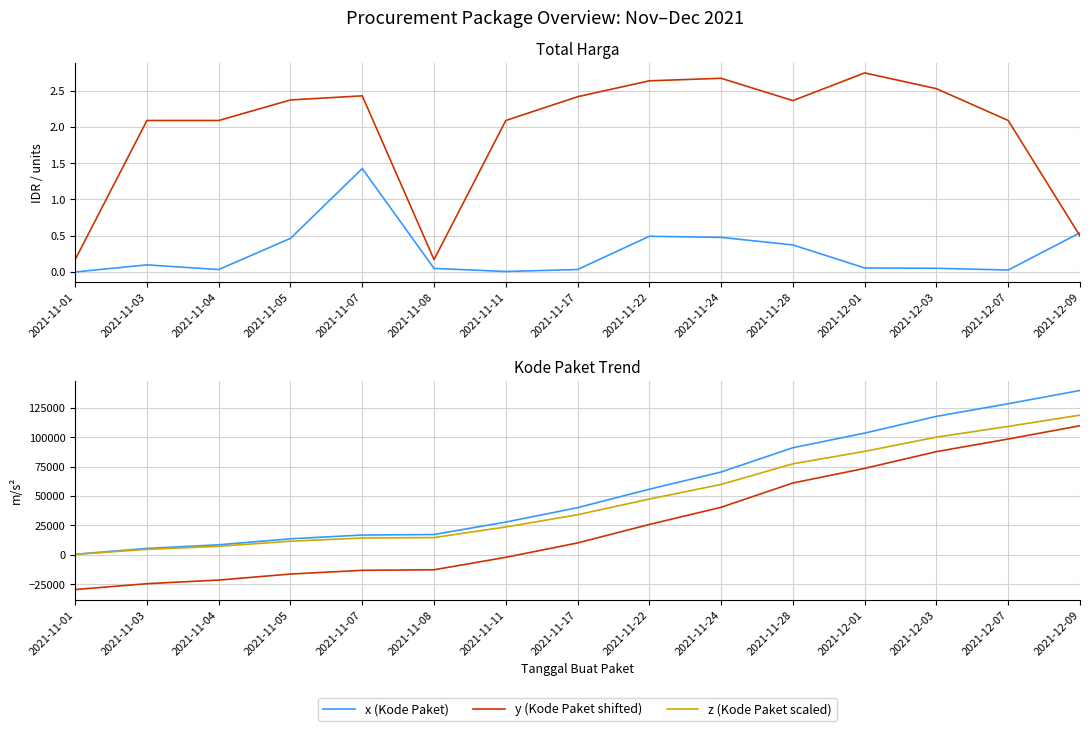

Where is the first local maximum for Total Harga (IDR Billion)?

2021-11-03